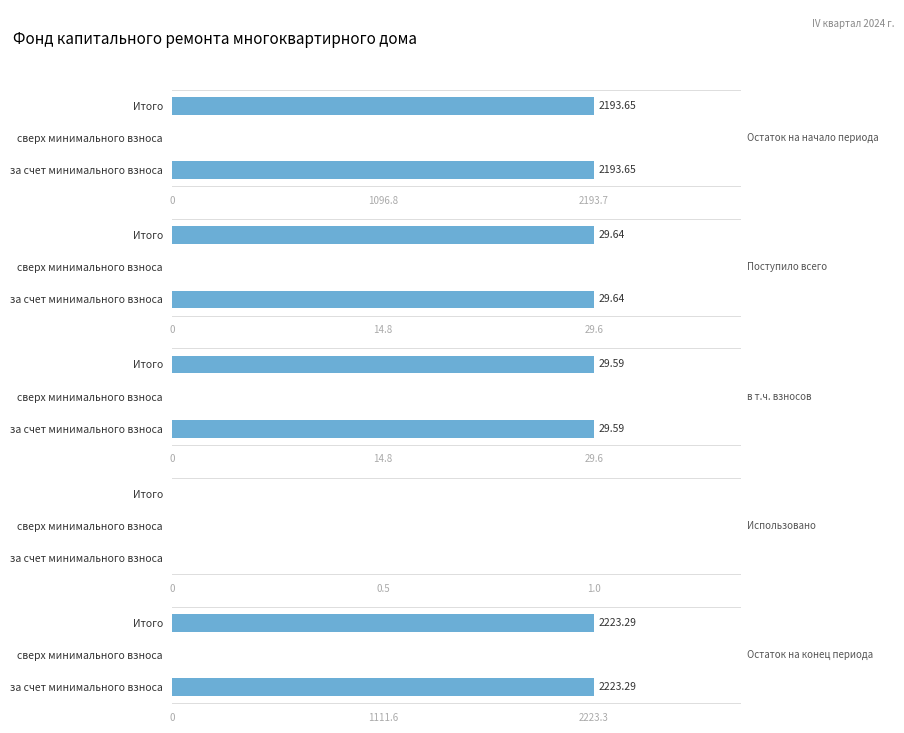

Rank the series by their maximum value, from lowest to highest.

Использовано, в т.ч. взносов, Поступило всего, Остаток на начало периода, Остаток на конец периода